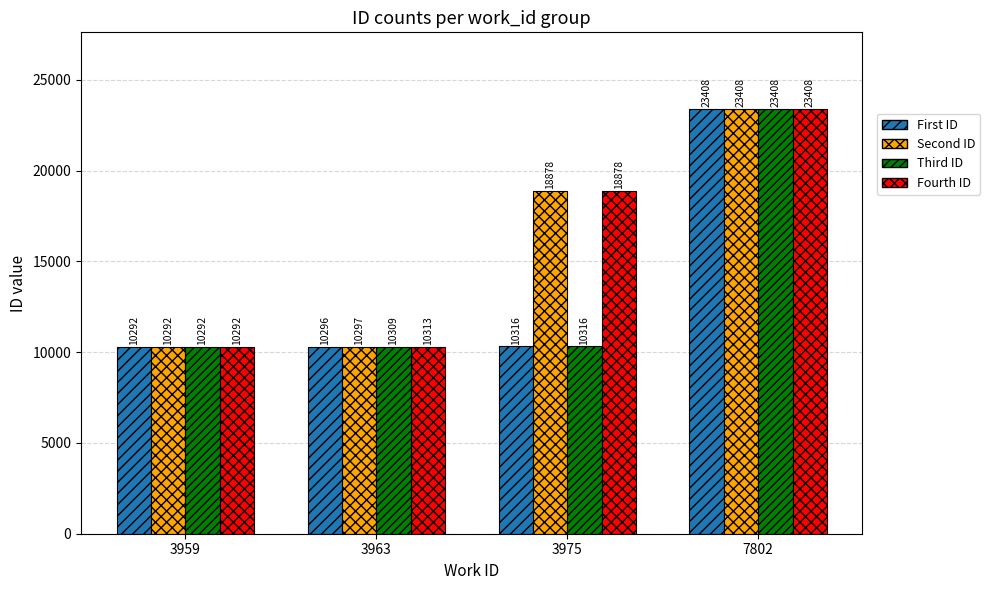

Reading left to right, transcribe all the data shown in this chart.

First ID: 3959=10292	3963=10296	3975=10316	7802=23408
Second ID: 3959=10292	3963=10297	3975=18878	7802=23408
Third ID: 3959=10292	3963=10309	3975=10316	7802=23408
Fourth ID: 3959=10292	3963=10313	3975=18878	7802=23408